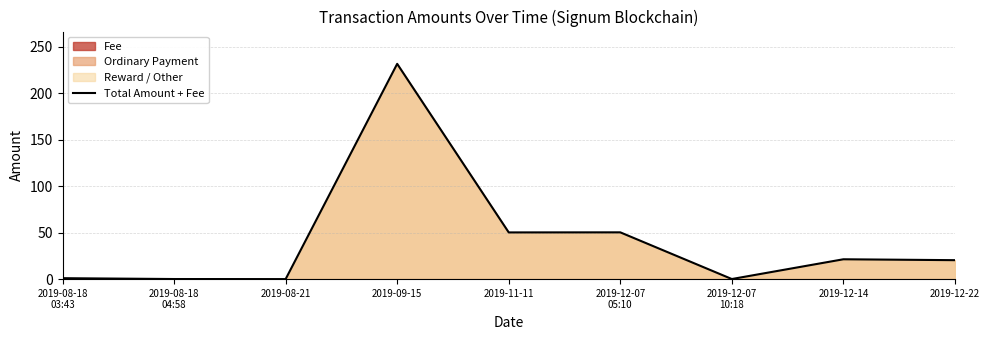

What is the change in value from 2019-12-07
05:10 to 2019-12-14?

-29.0